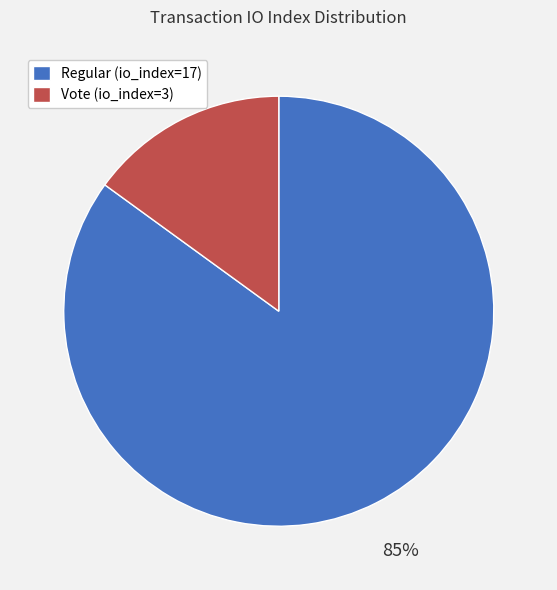

How many slices are in this pie chart?

2